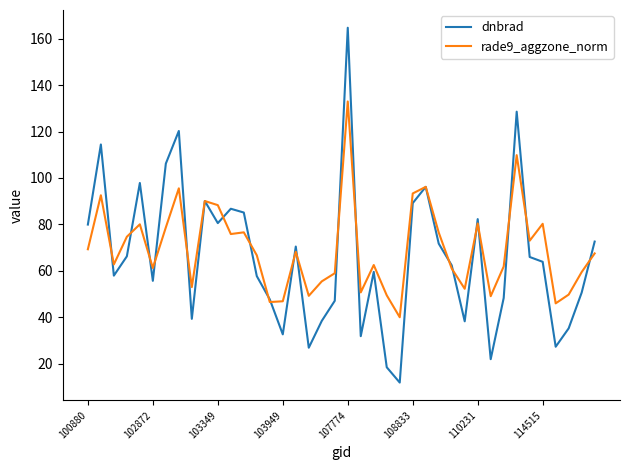

Rank the series by their maximum value, from highest to lowest.

dnbrad, rade9_aggzone_norm